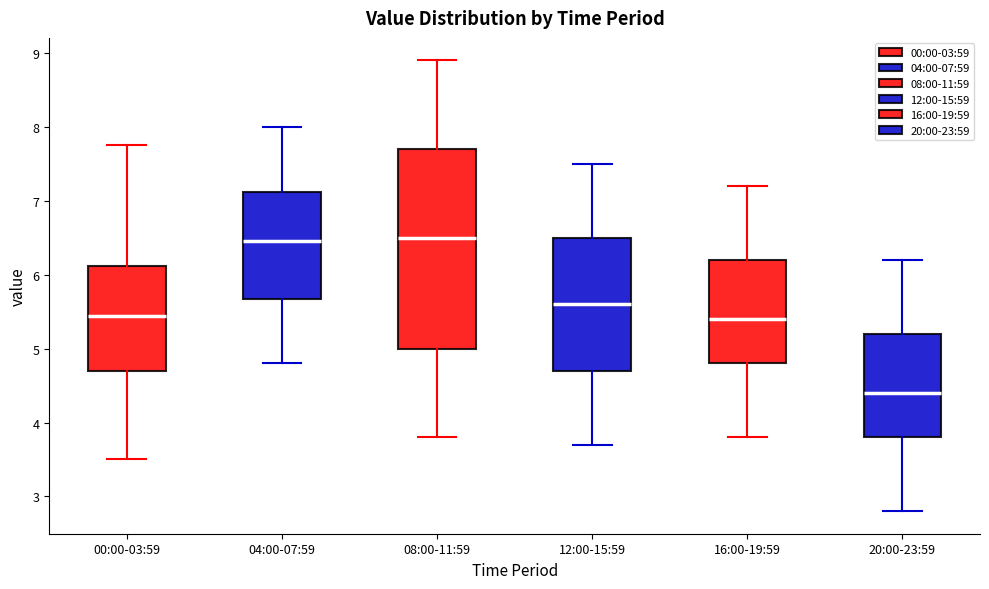

Reading left to right, transcribe this box plot: for each box, give where its median line is, the range the box spans, and where its two whiskers end, as read against the y-axis. The values are not printed on the chart, so give them approximately, as read against the axis.

00:00-03:59: median 5.4, box 4.7 to 6.1, whiskers 3.5 to 7.8
04:00-07:59: median 6.5, box 5.7 to 7.1, whiskers 4.8 to 8.0
08:00-11:59: median 6.5, box 5.0 to 7.7, whiskers 3.8 to 8.9
12:00-15:59: median 5.6, box 4.7 to 6.5, whiskers 3.7 to 7.5
16:00-19:59: median 5.4, box 4.8 to 6.2, whiskers 3.8 to 7.2
20:00-23:59: median 4.4, box 3.8 to 5.2, whiskers 2.8 to 6.2